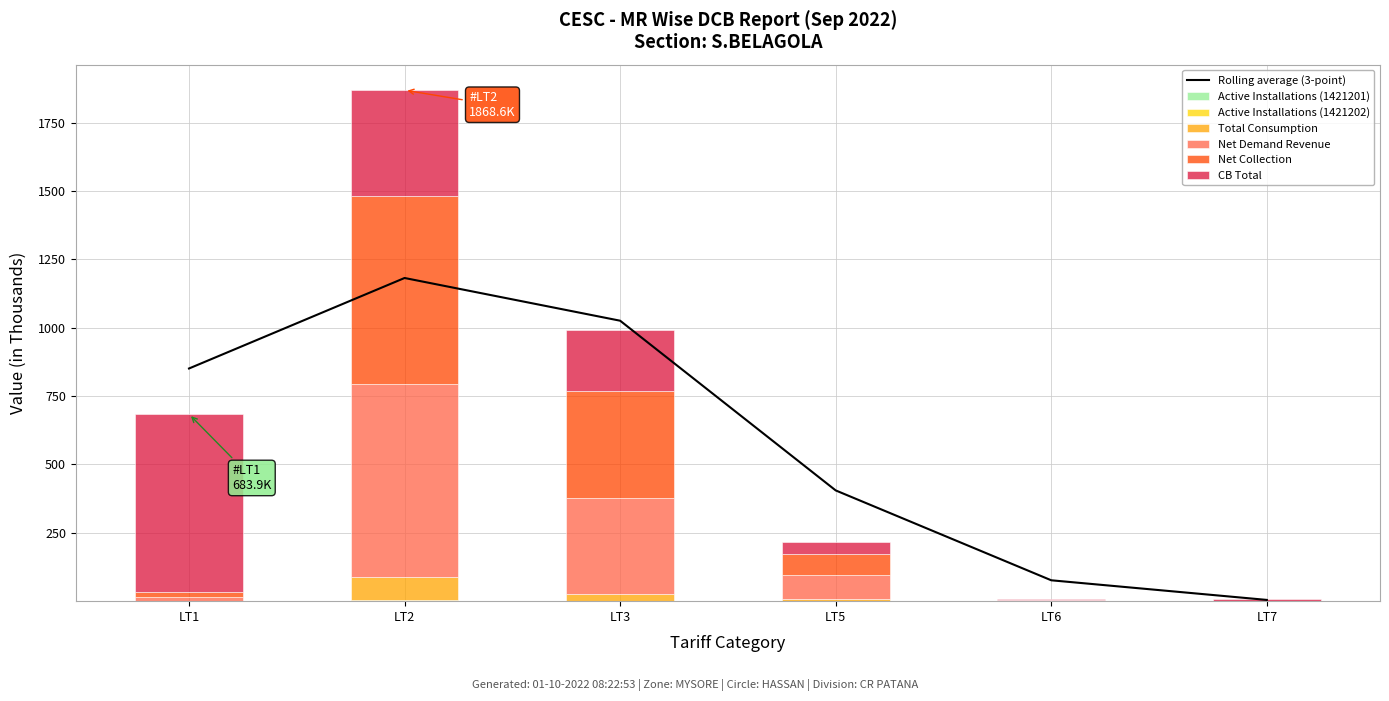

Rank the categories by Active Installations (1421202) value from lowest to highest.

LT5, LT6, LT7, LT1, LT3, LT2